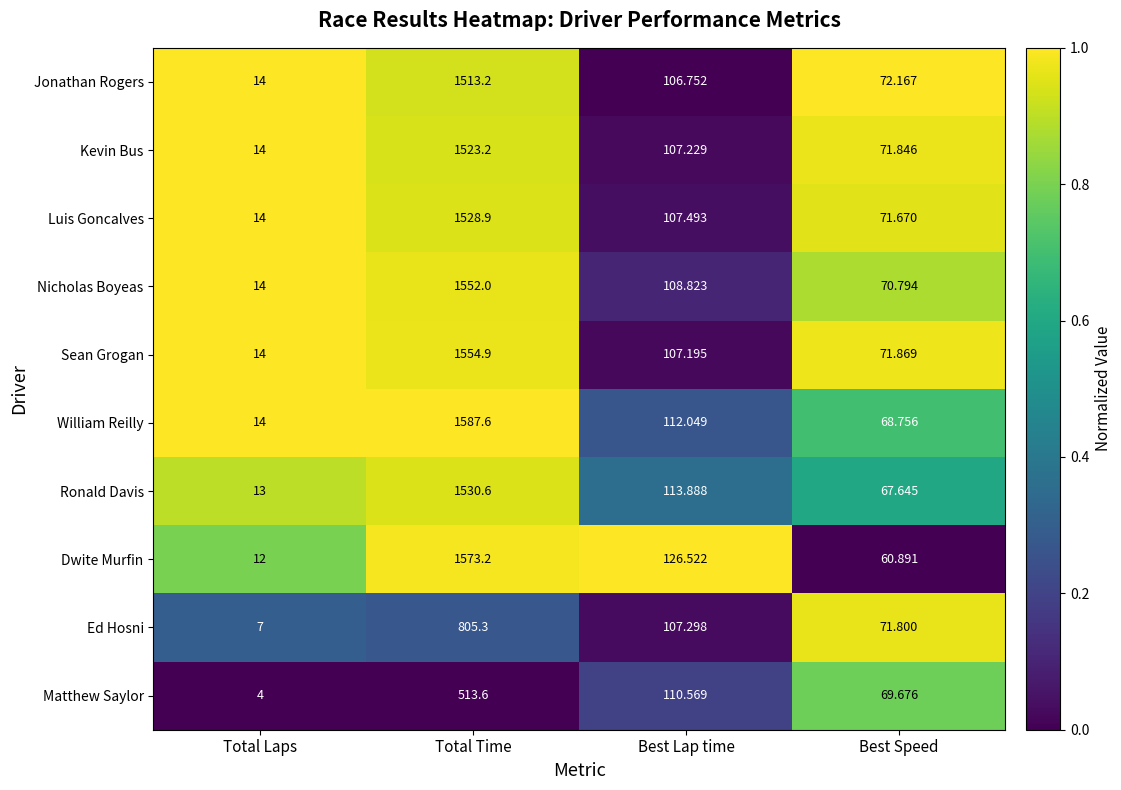

Which series changed the most between Total Laps and Total Time?

William Reilly